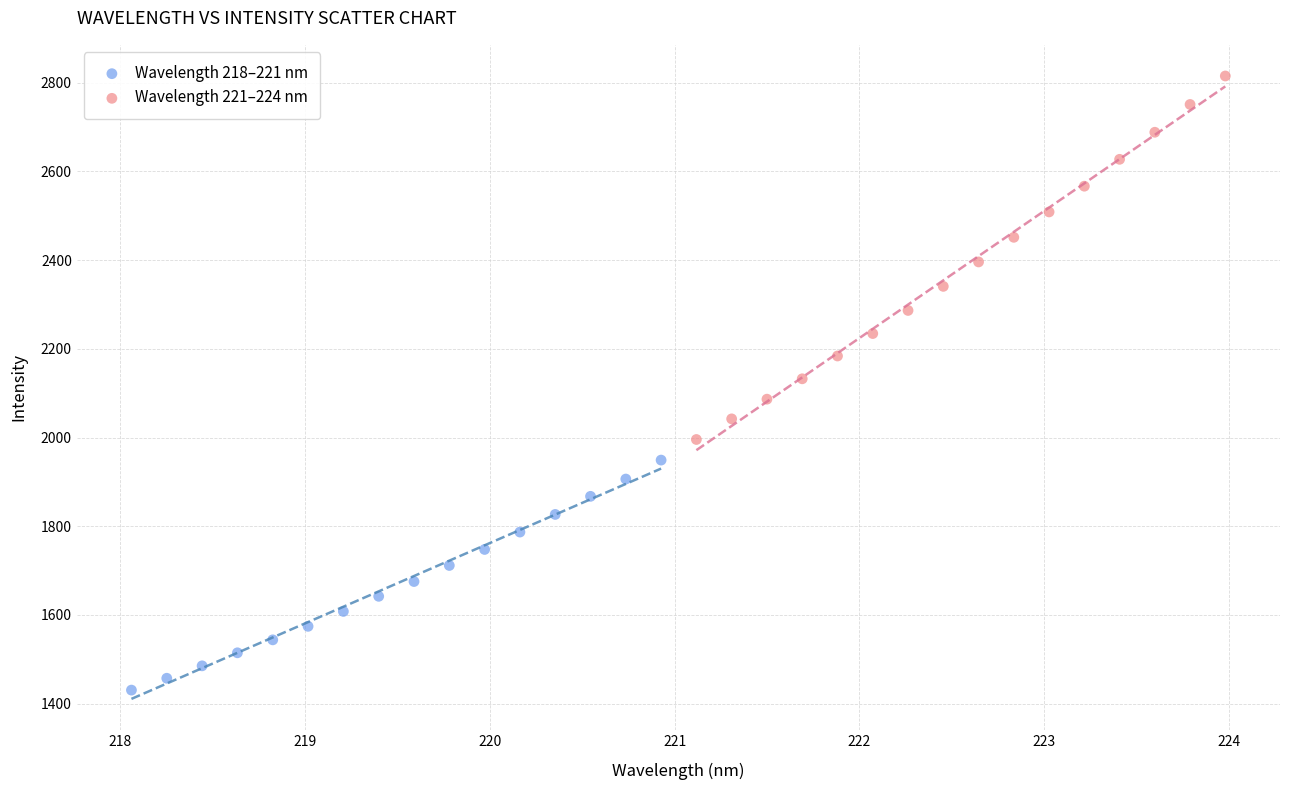

Which series contains the lowest Y value?

Wavelength 218–221 nm